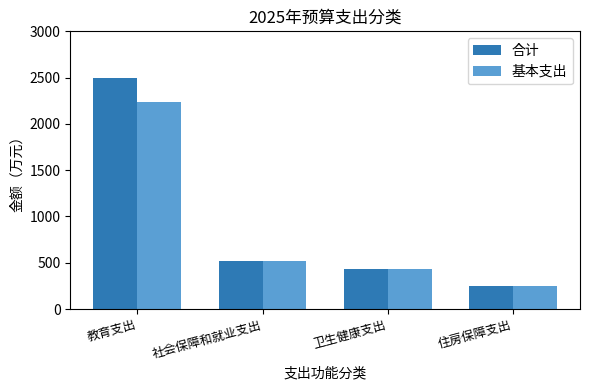

How many groups of bars are there?

4